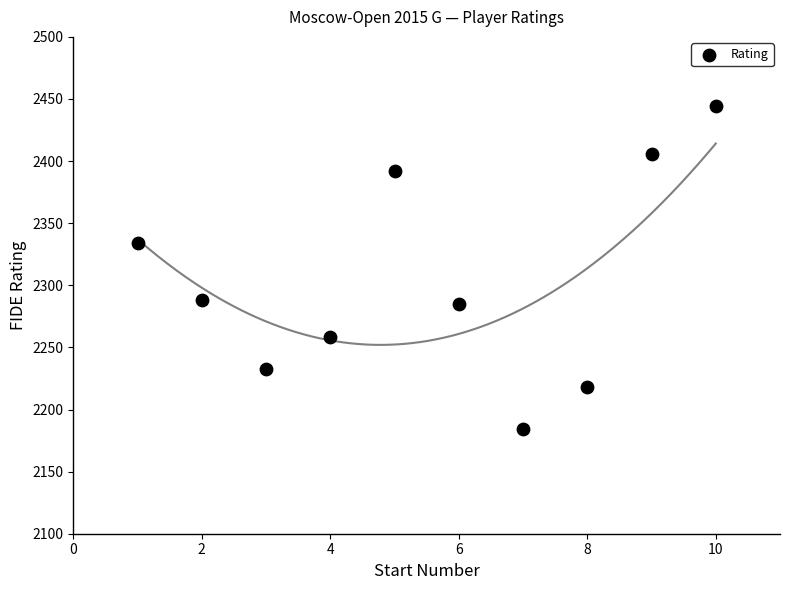

What is the range of Y values (max minus min)?

260